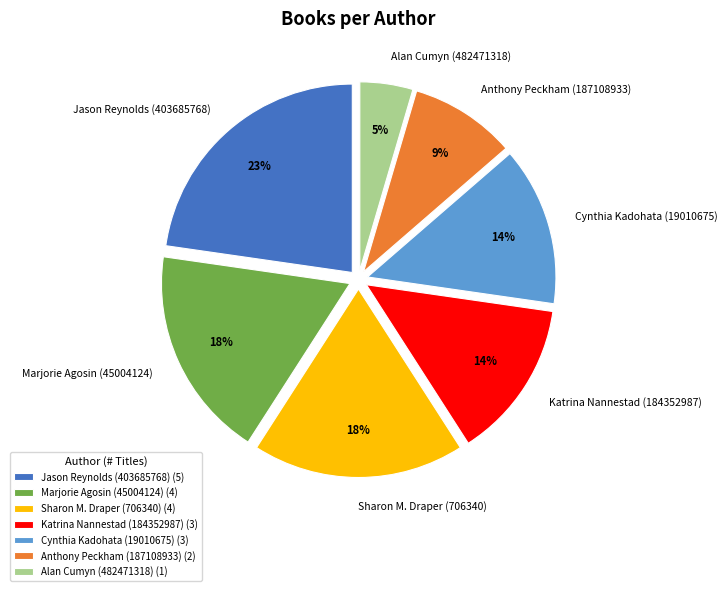

To the nearest percent, what is the average slice percentage?

14%